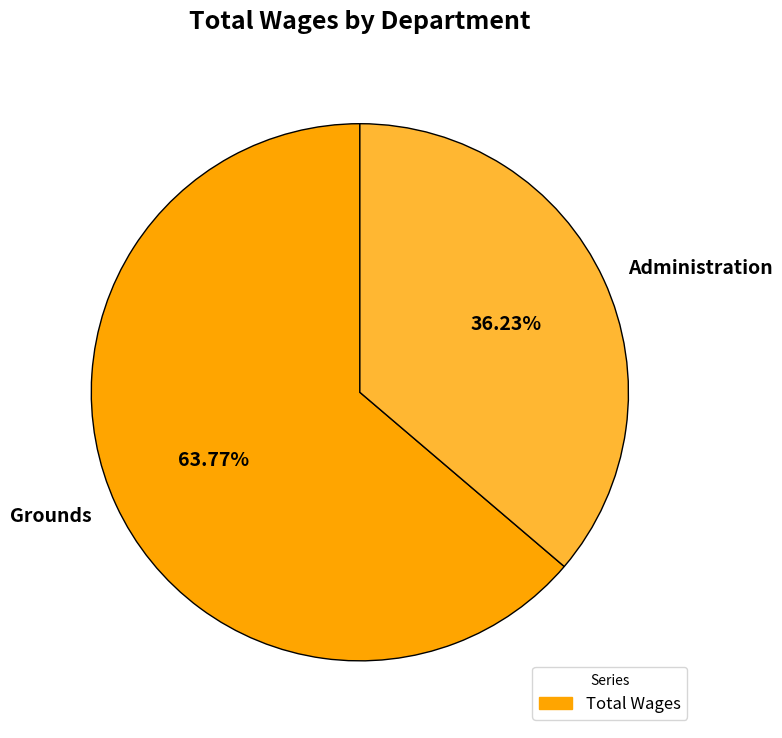

Count the number of slices in the pie.

2